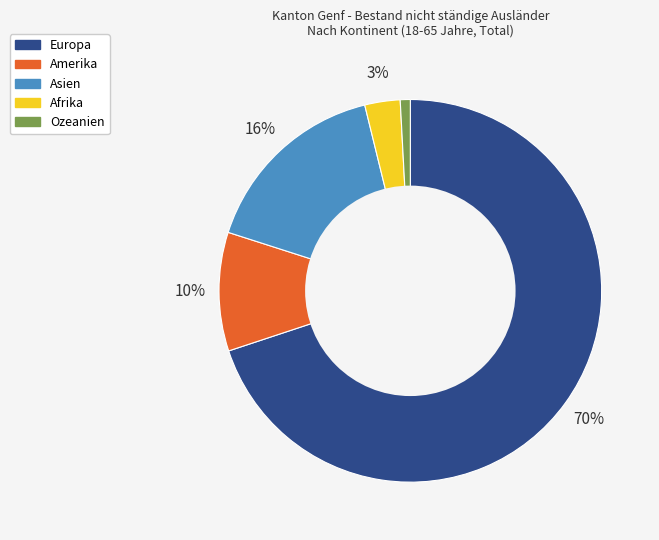

Approximately how many times larger is the value at Asien compared to Europa?

0.2